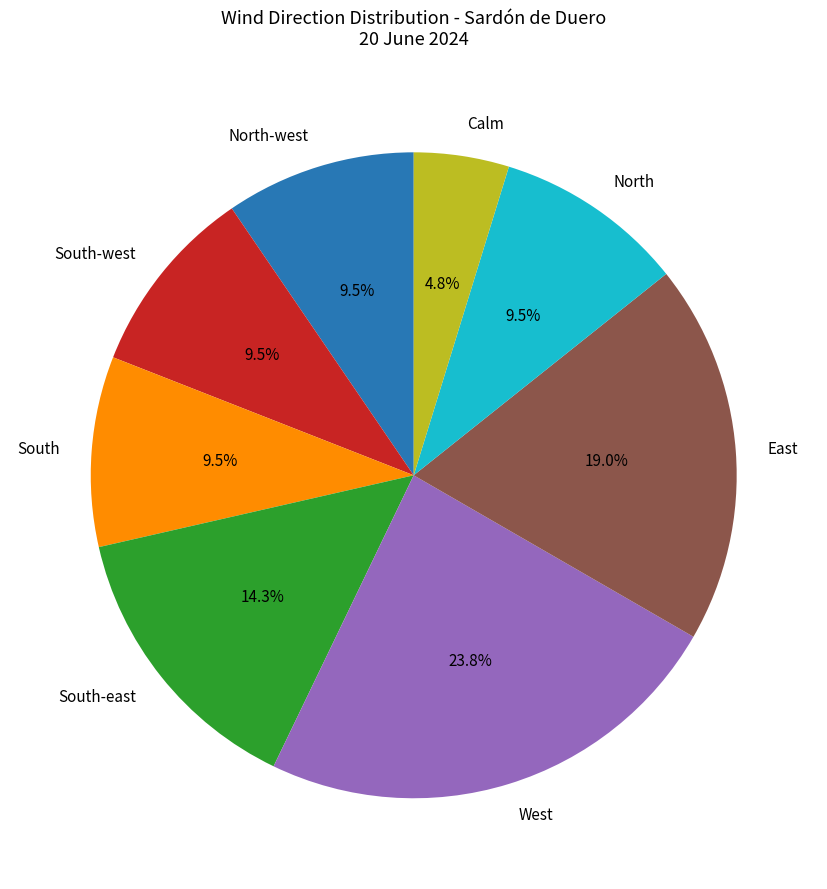

What is the ratio of the value at South-west to the value at South?

1.0